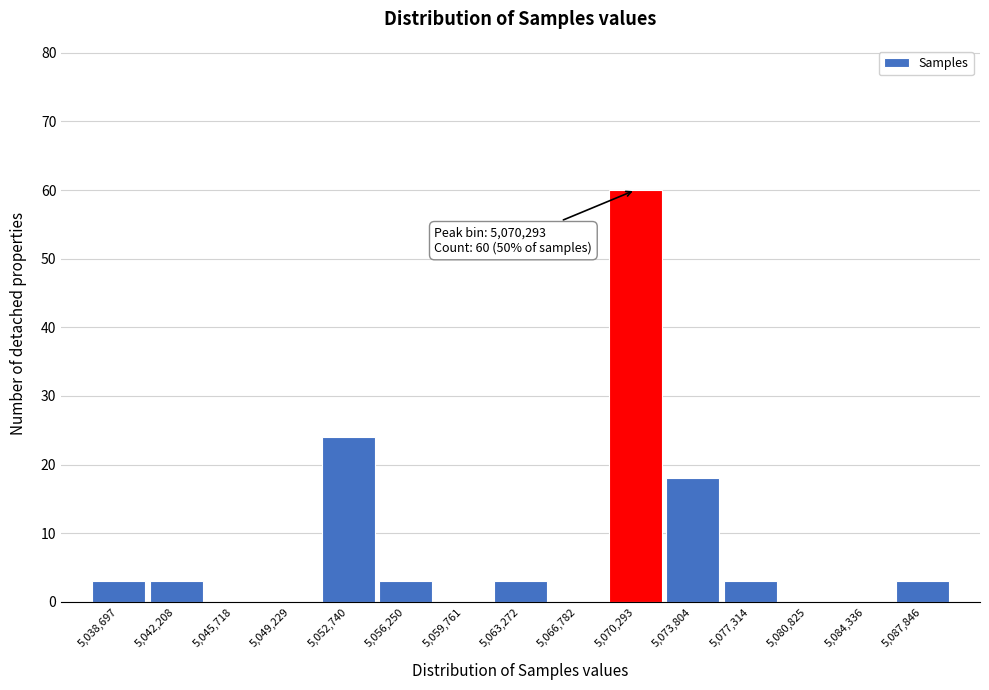

Over which range of the x-axis is the bar tallest?

5068500 to 5072000